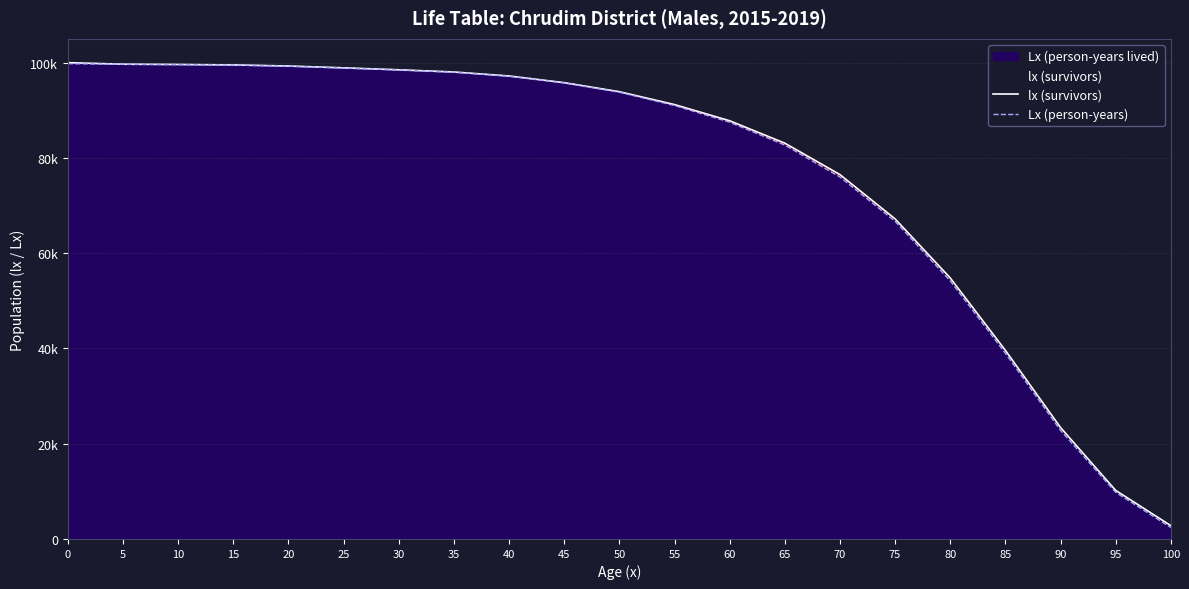

How many distinct data groups are displayed?

2